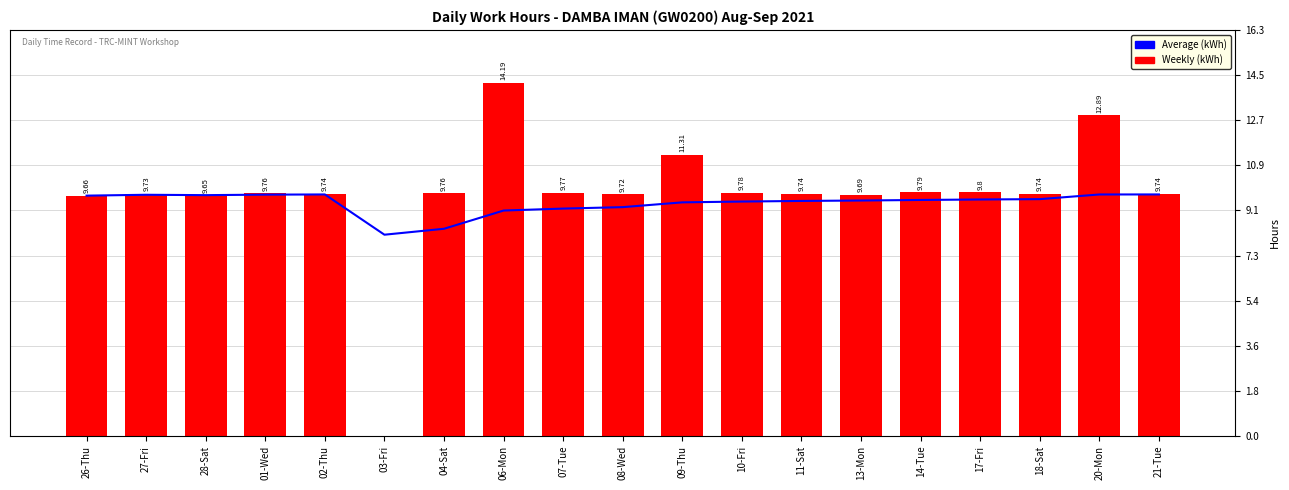

Reading left to right, extract all data points from this chart.

Average (kWh): 26-Thu=9.7	27-Fri=9.7	28-Sat=9.7	01-Wed=9.7	02-Thu=9.7	03-Fri=8.1	04-Sat=8.3	06-Mon=9.1	07-Tue=9.1	08-Wed=9.2	09-Thu=9.4	10-Fri=9.4	11-Sat=9.4	13-Mon=9.5	14-Tue=9.5	17-Fri=9.5	18-Sat=9.5	20-Mon=9.7	21-Tue=9.7
Weekly (kWh): 26-Thu=9.7	27-Fri=9.7	28-Sat=9.7	01-Wed=9.8	02-Thu=9.7	03-Fri=0.0	04-Sat=9.8	06-Mon=14.2	07-Tue=9.8	08-Wed=9.7	09-Thu=11.3	10-Fri=9.8	11-Sat=9.7	13-Mon=9.7	14-Tue=9.8	17-Fri=9.8	18-Sat=9.7	20-Mon=12.9	21-Tue=9.7